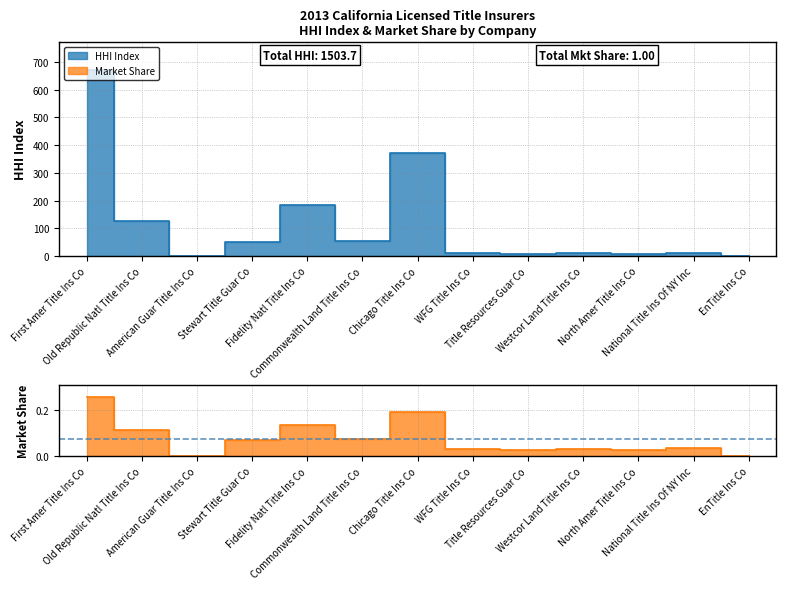

Rank the series at First Amer Title Ins Co from highest to lowest value.

HHI Index, Market Share